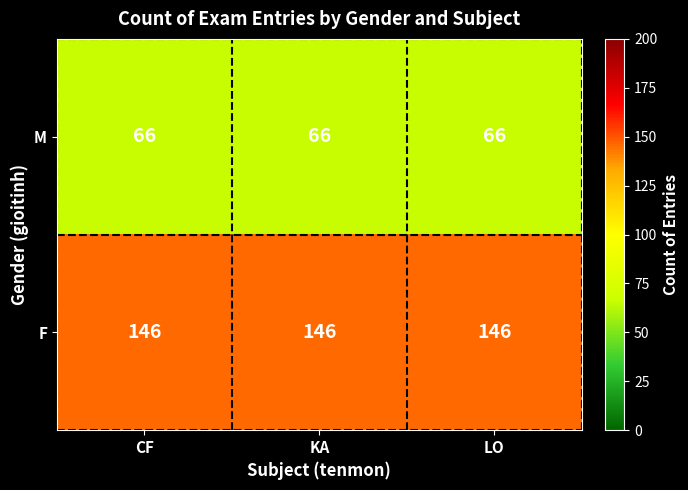

Read the F value at KA.

146